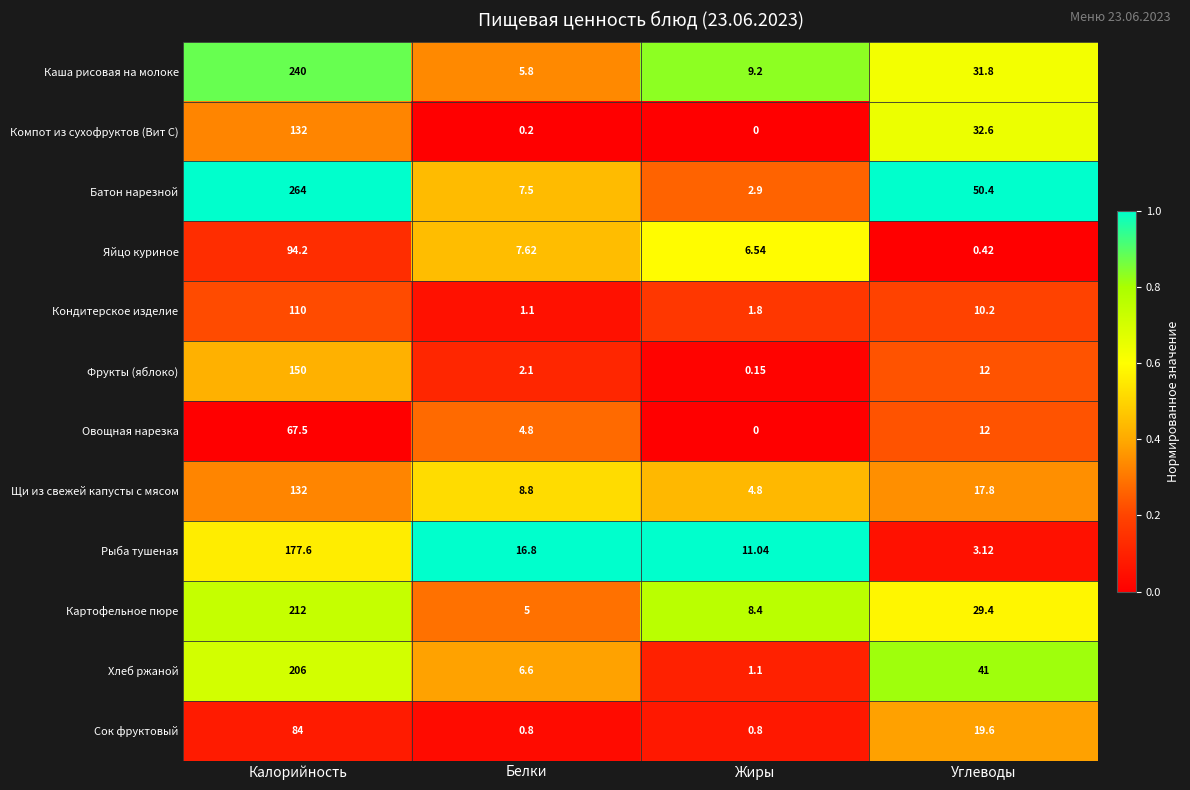

Which series has the largest total across all categories?

Батон нарезной